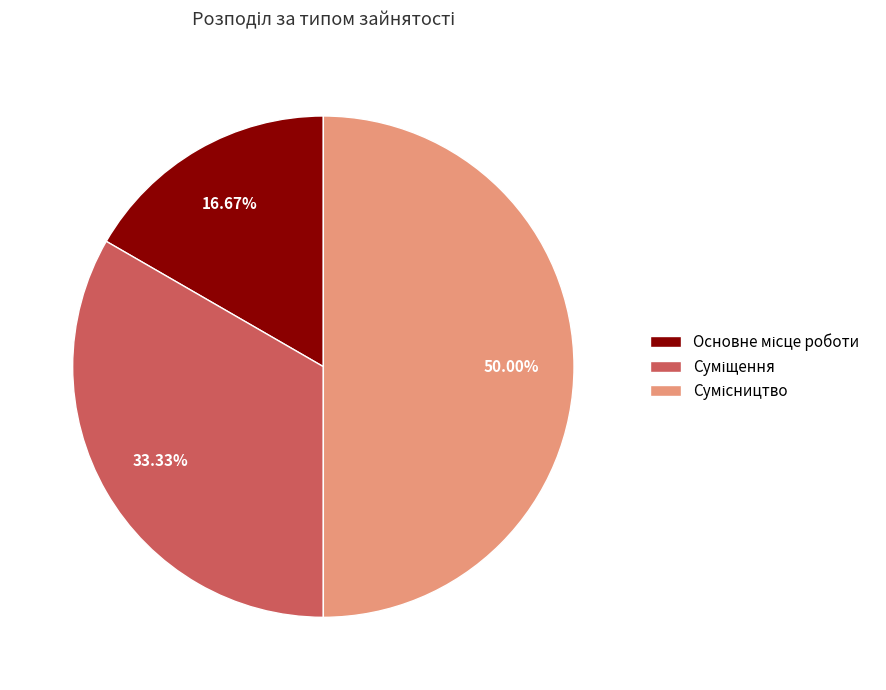

The Сумісництво slice represents 50% of the pie. True or false?

True